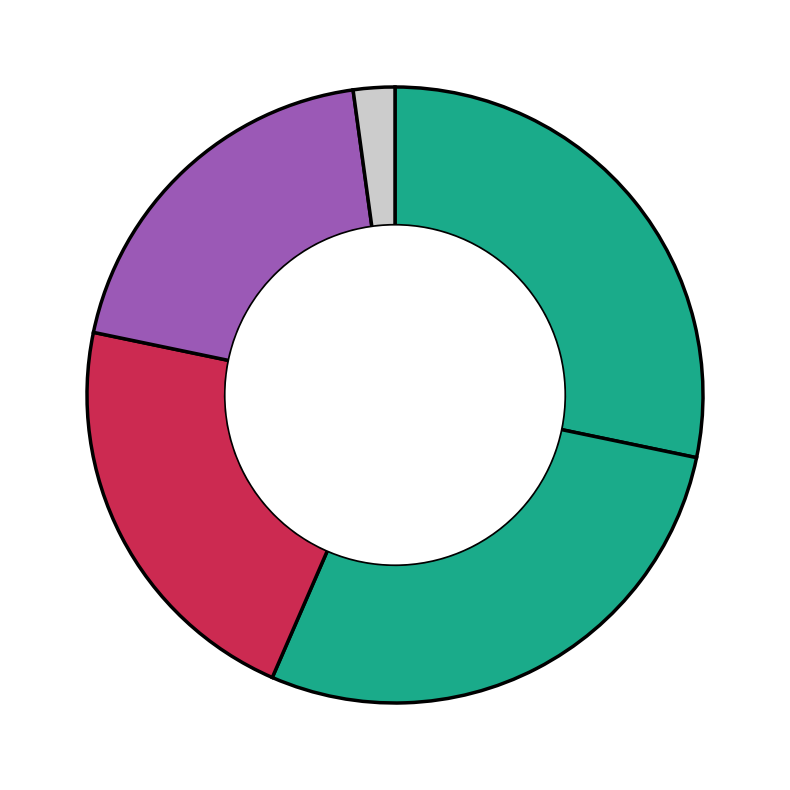

How many segments does this pie chart have?

5